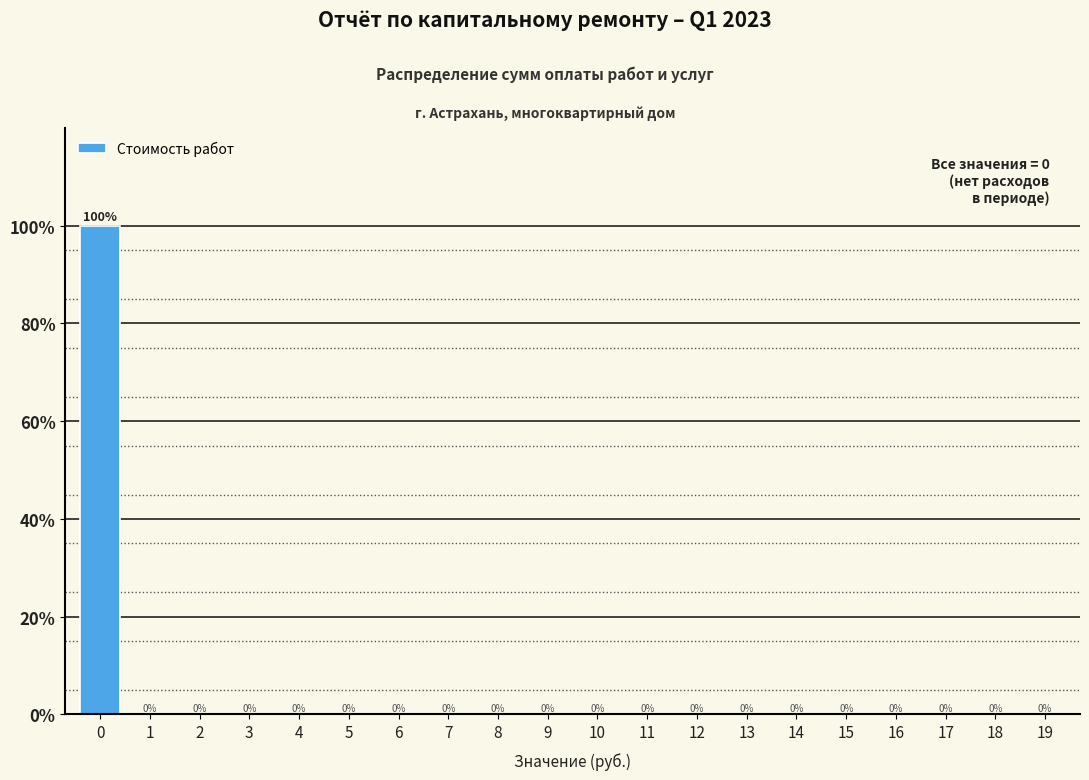

Reading left to right, list all the values displayed in this chart.

0=100	1=0	2=0	3=0	4=0	5=0	6=0	7=0	8=0	9=0	10=0	11=0	12=0	13=0	14=0	15=0	16=0	17=0	18=0	19=0